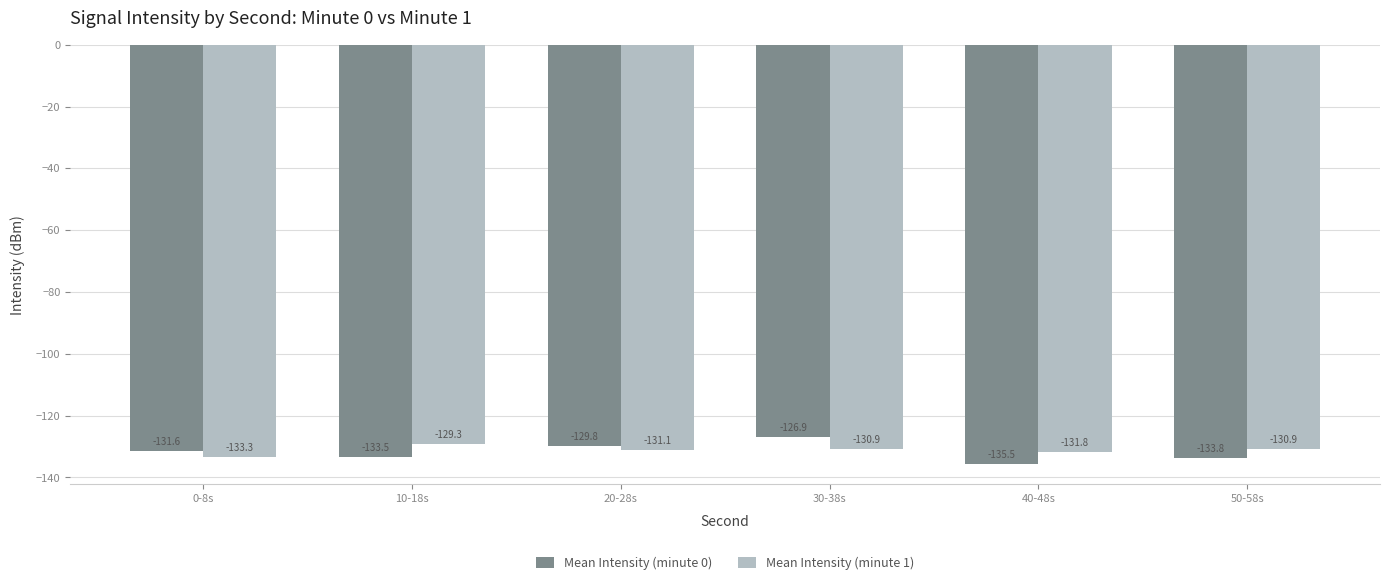

The value of Mean Intensity (minute 0) at 10-18s is -44.9. True or false?

False